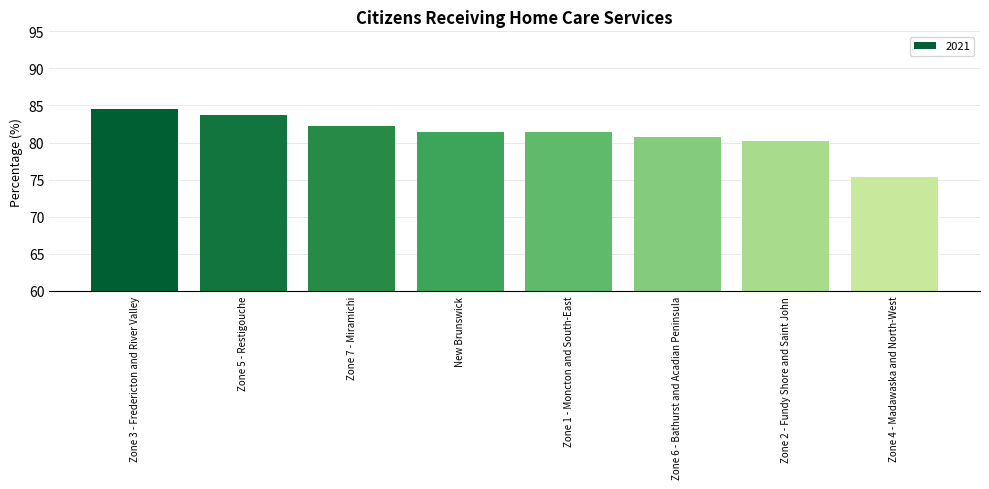

Which label corresponds to the largest value in the chart?

Zone 3 - Fredericton and River Valley